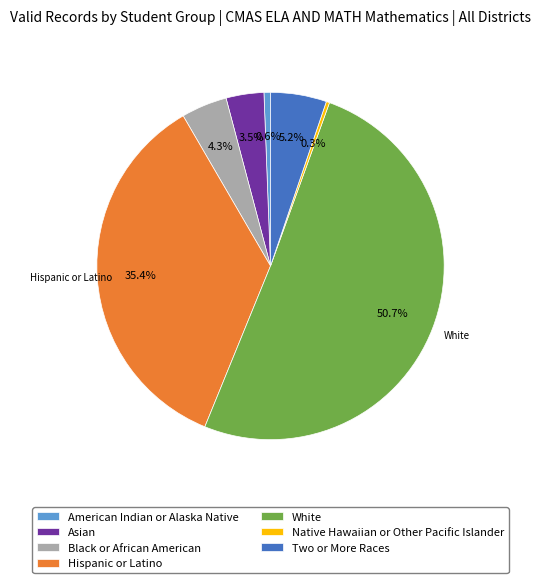

To the nearest percent, what is the difference between the largest and smallest slice percentages?

50%